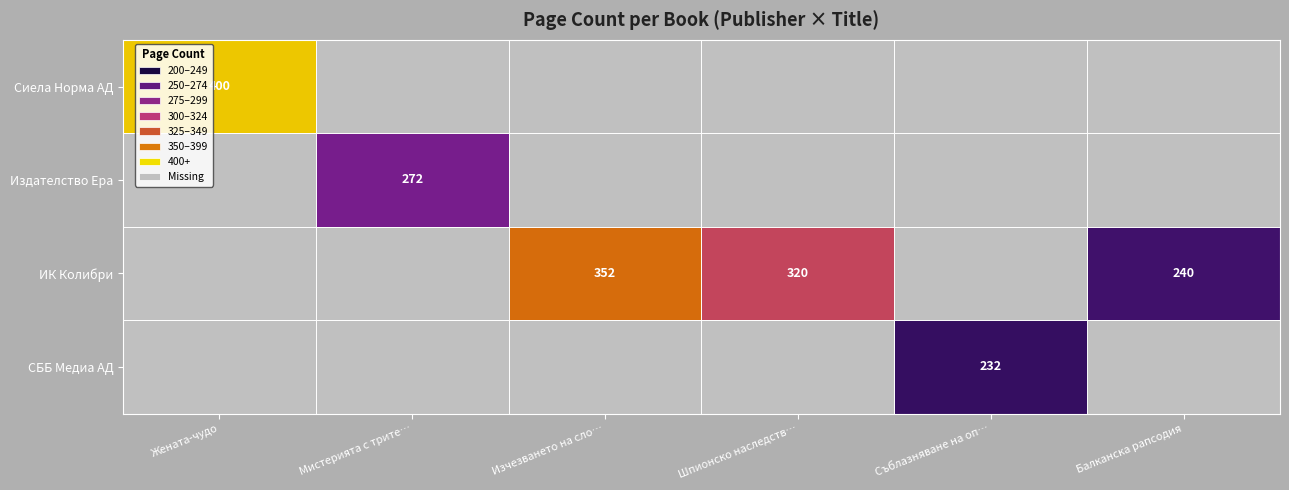

Is it true that ИК Колибри equals 164 at Шпионско наследств…?

False